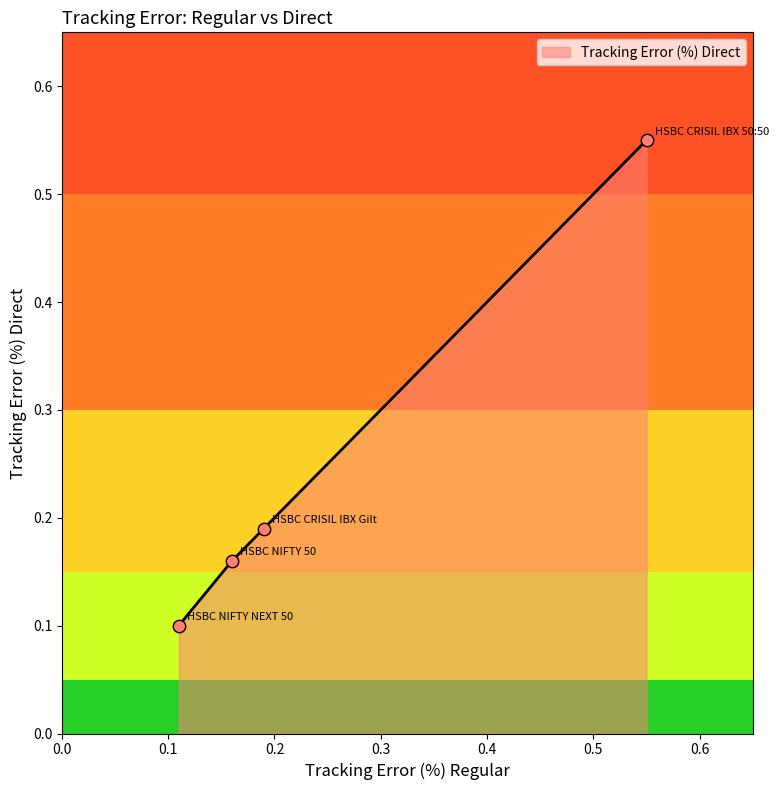

True or false: the data has more than 1 interior local peaks.

False